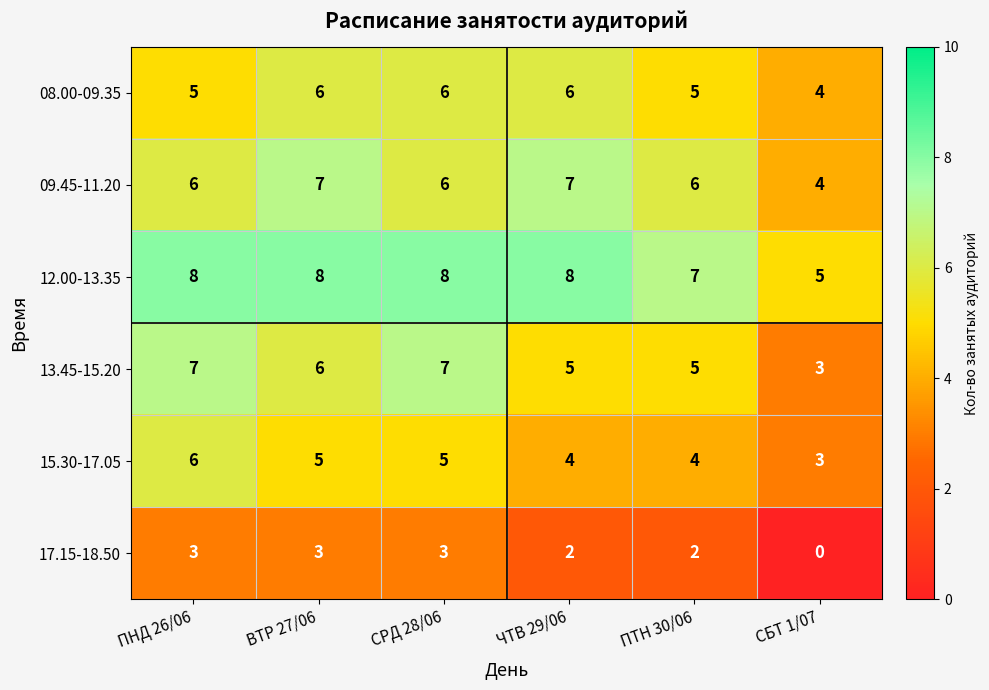

What is the sum of all 12.00-13.35 values?

44